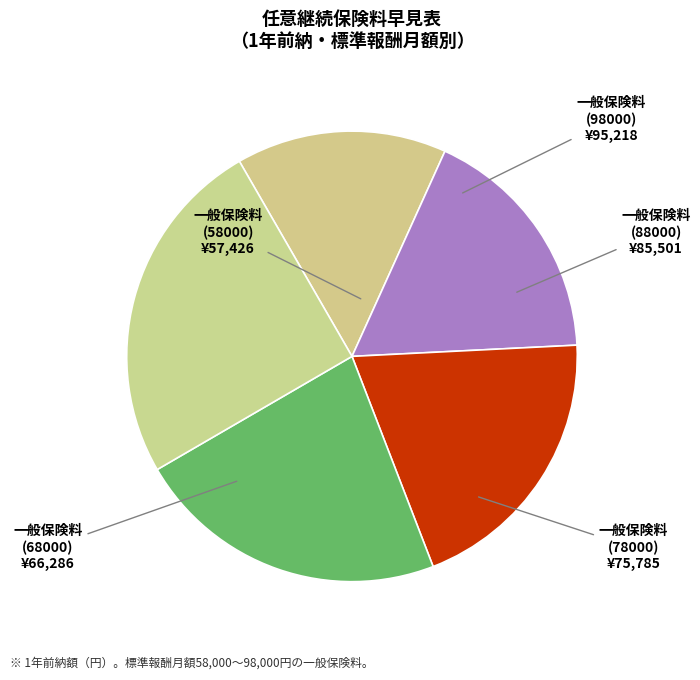

How many segments does this pie chart have?

5